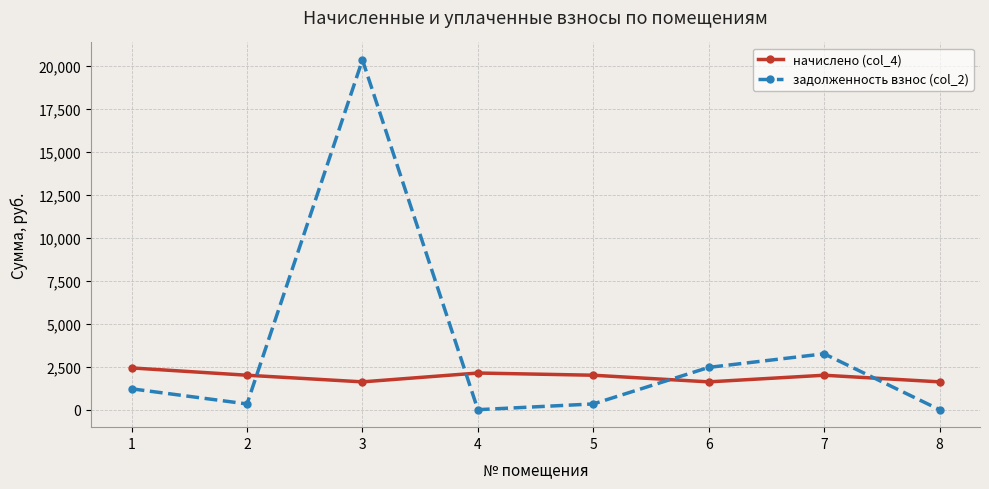

Does the chart have visible grid lines?

Yes